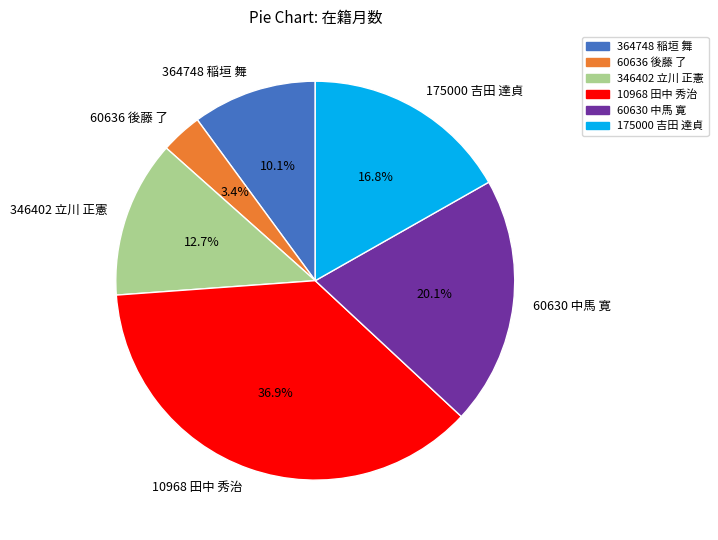

What percentage do 364748 稲垣 舞 and 346402 立川 正憲 together represent?

22.8%